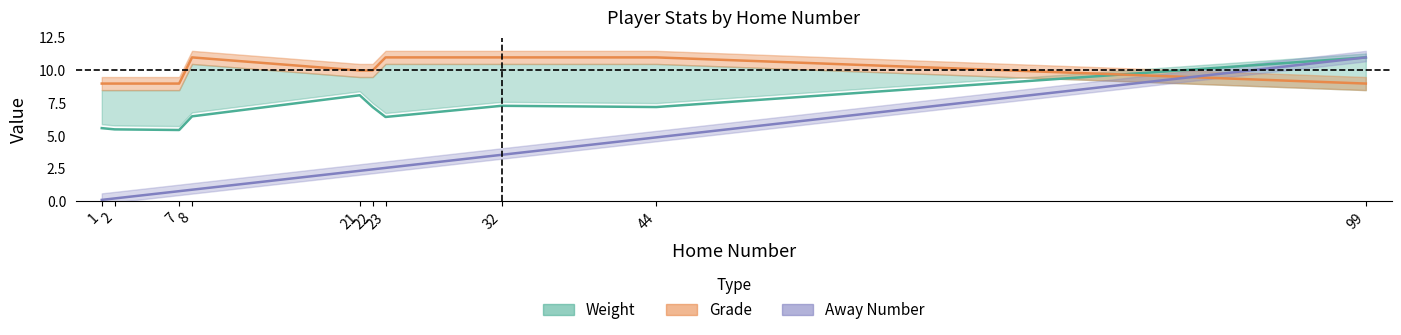

How many lines are shown in the chart?

3